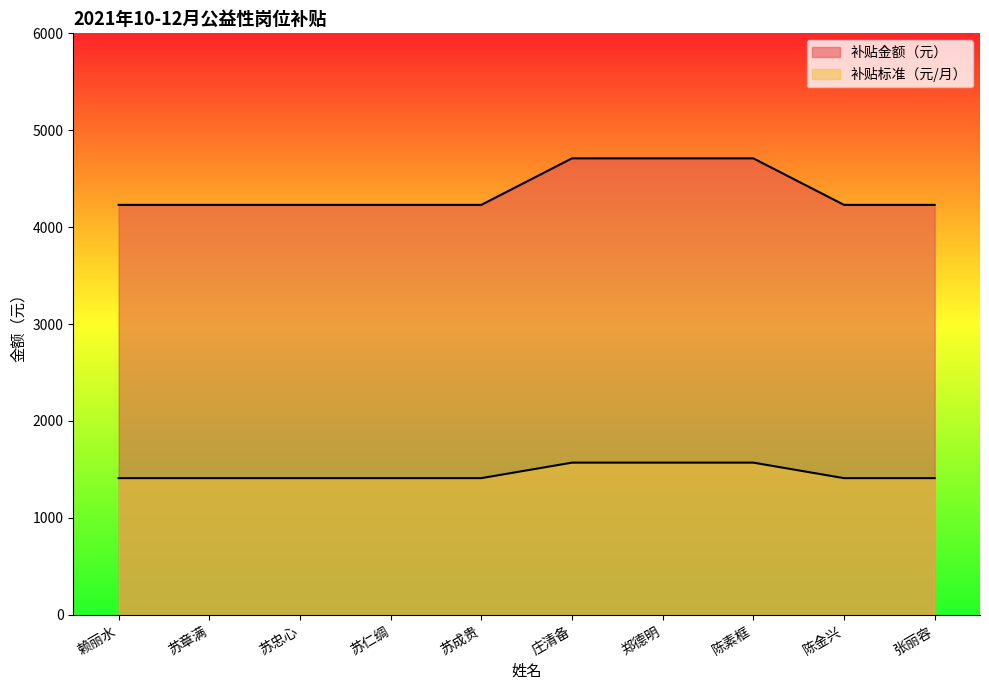

How many 补贴标准（元/月） values are between 1410 and 1570?

10